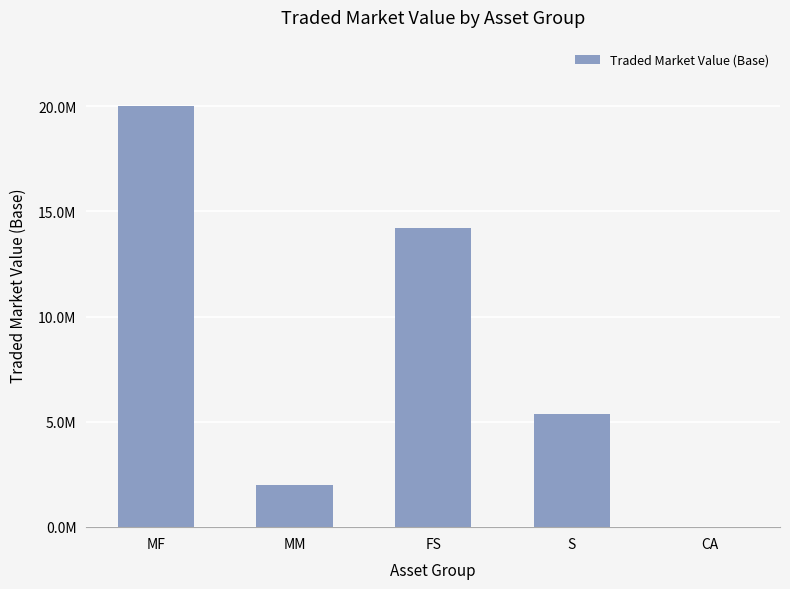

Are the bars horizontal?

No